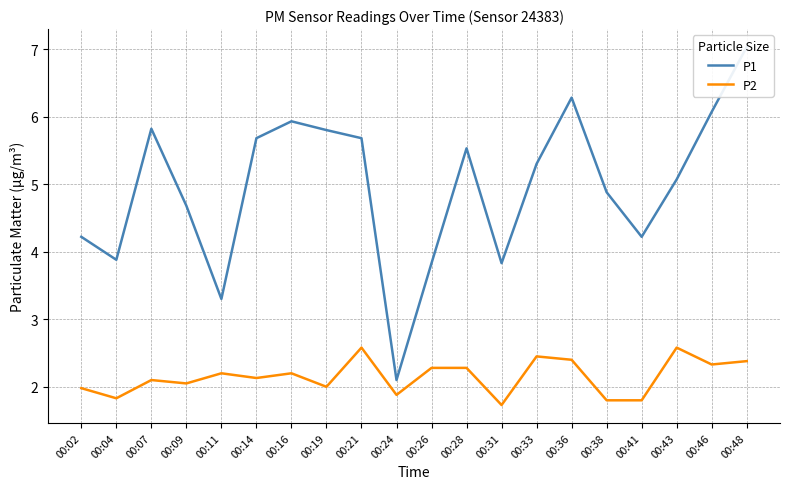

Rank the series by their average value, from lowest to highest.

P2, P1